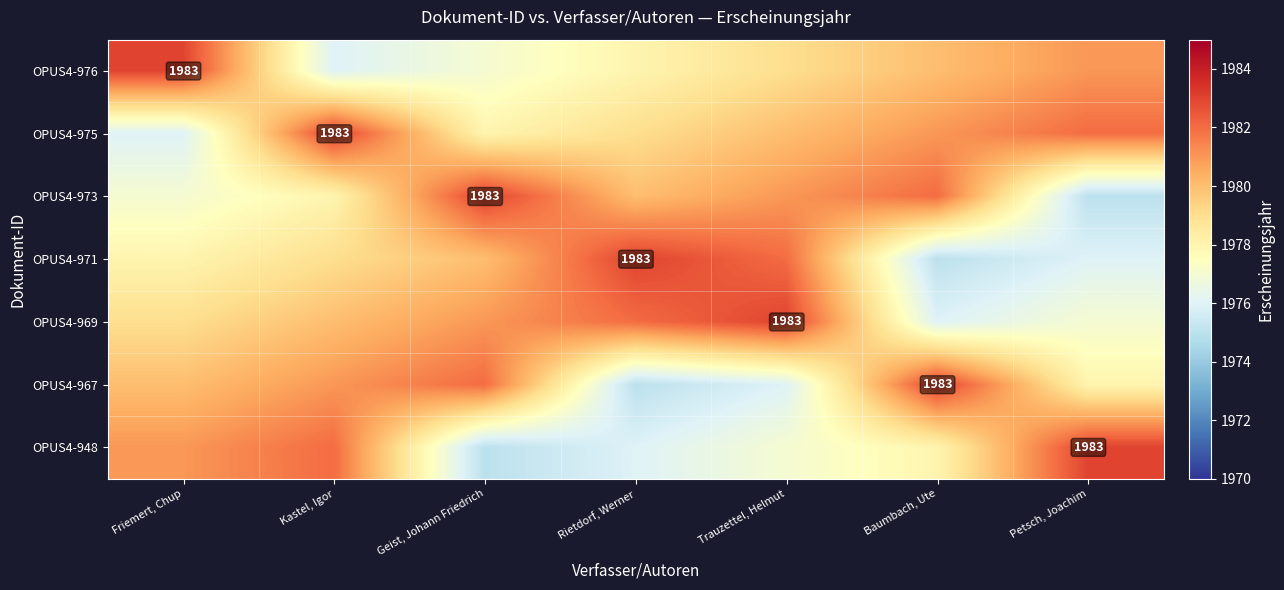

The OPUS4-975 series shows 1116 at Kastel, Igor. True or false?

False